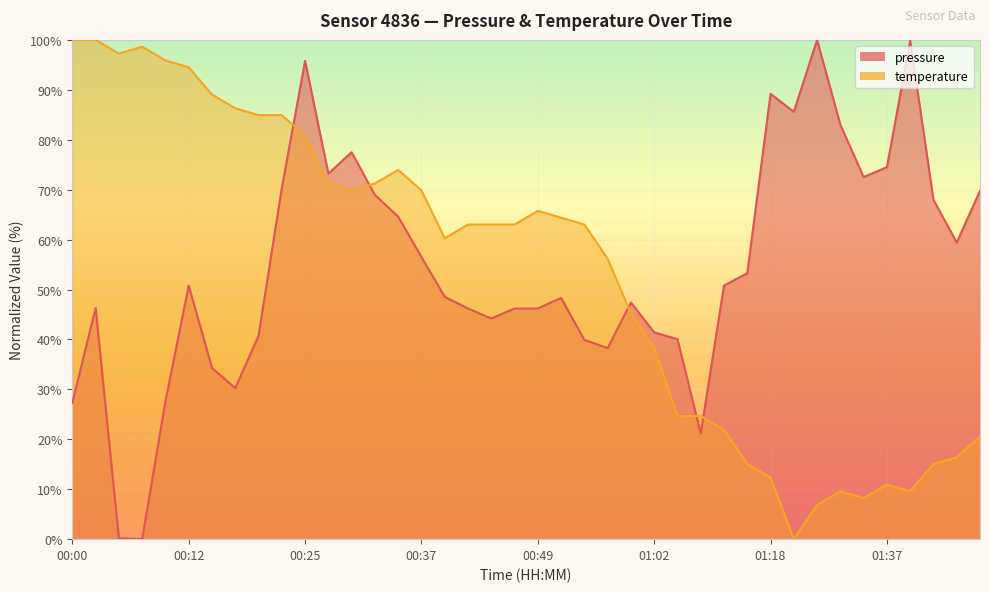

How many interior local peaks does the pressure series have?

9